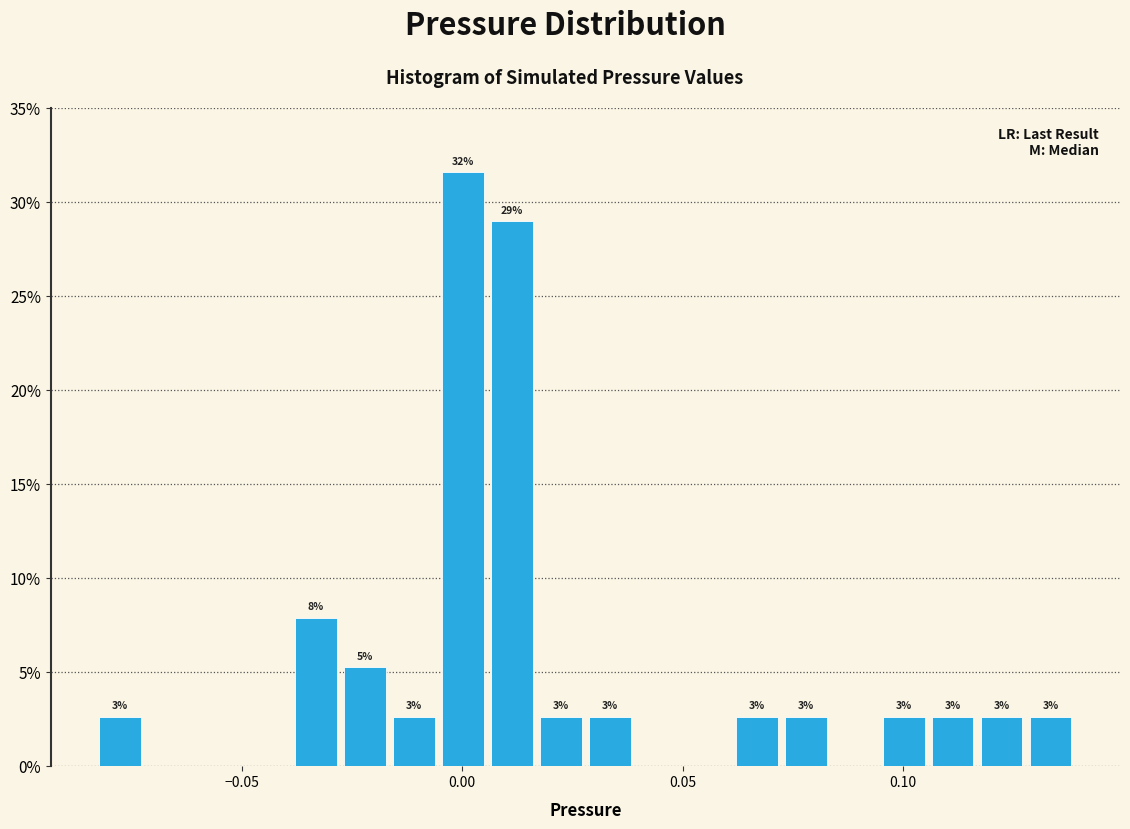

Read against the x-axis, roughly where is the centre of the tallest bar?

0.000